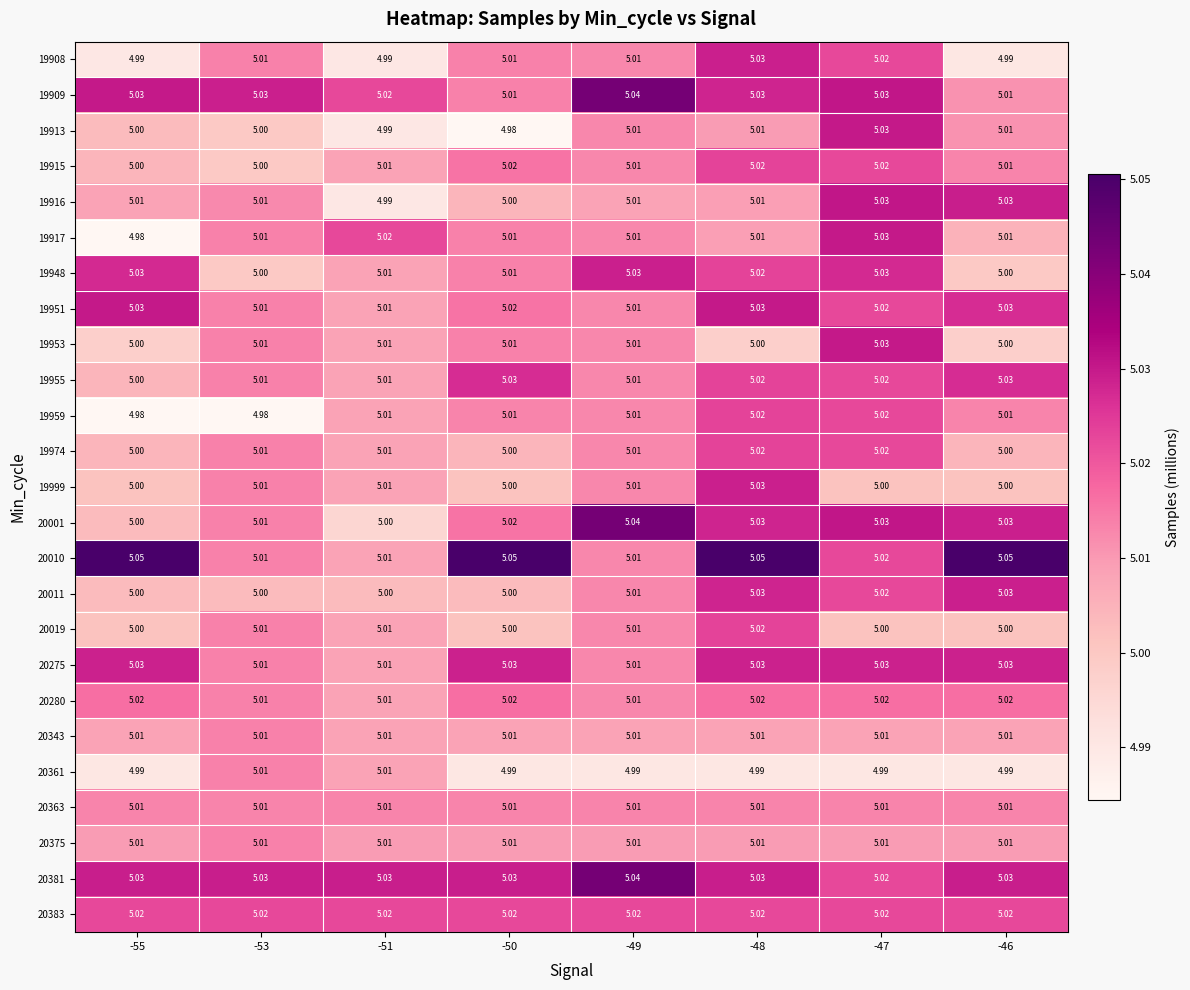

How many data points in 20001 are above 5?

6